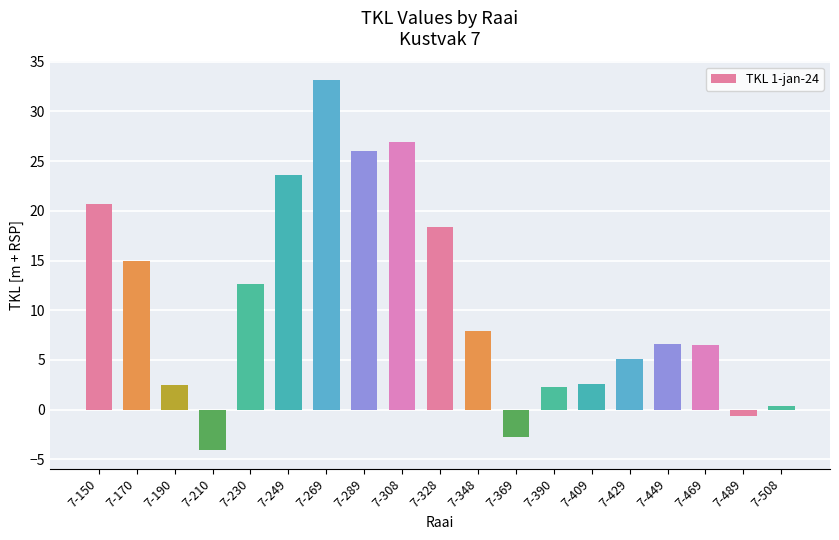

What is the value of the 7th bar from the left?

33.2